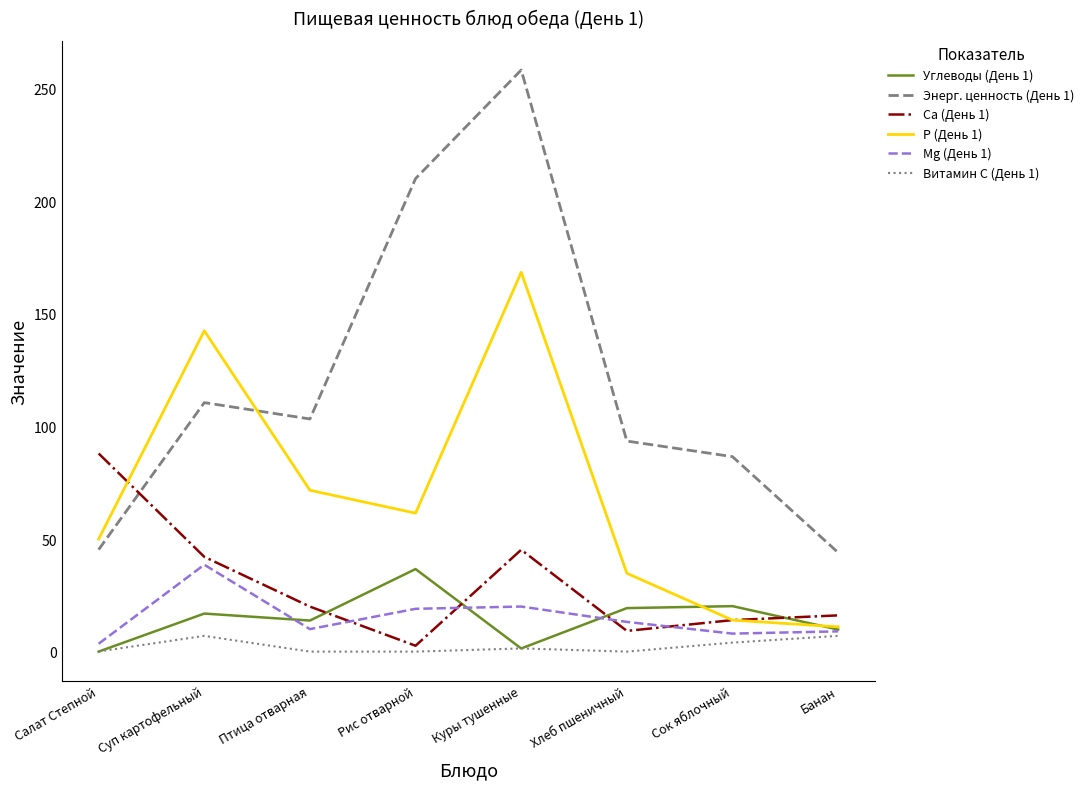

What position from the left is Хлеб пшеничный?

6